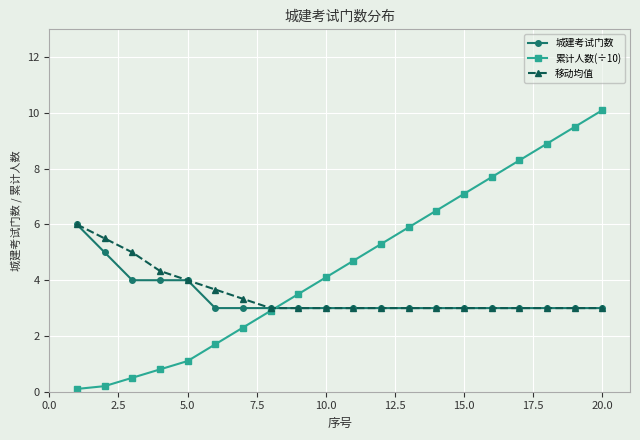

What is the value of the 累计人数(÷10) point at the 5th from the left?

1.1